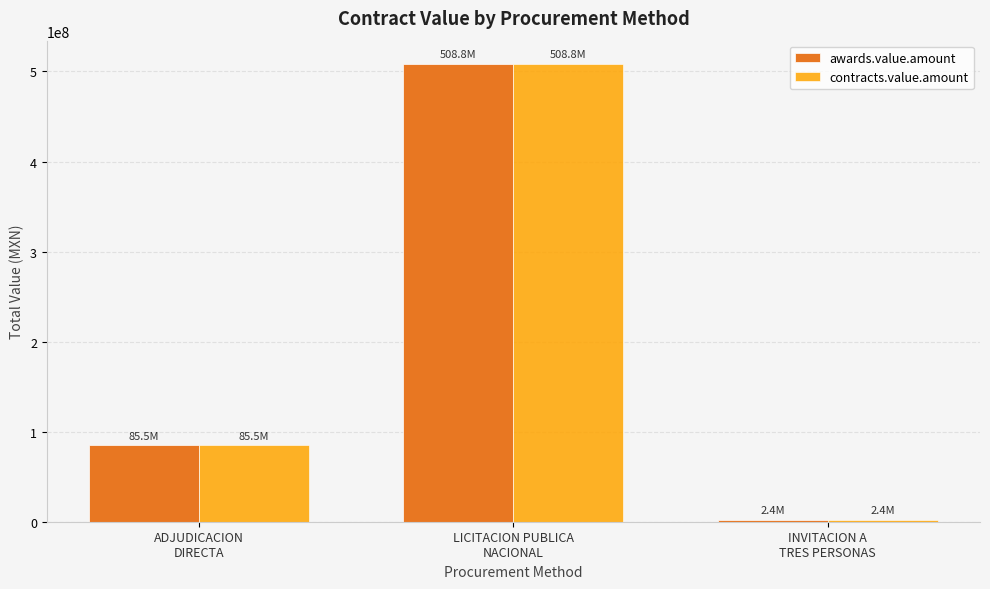

Read the contracts.value.amount value at ADJUDICACION
DIRECTA.

85454925.3